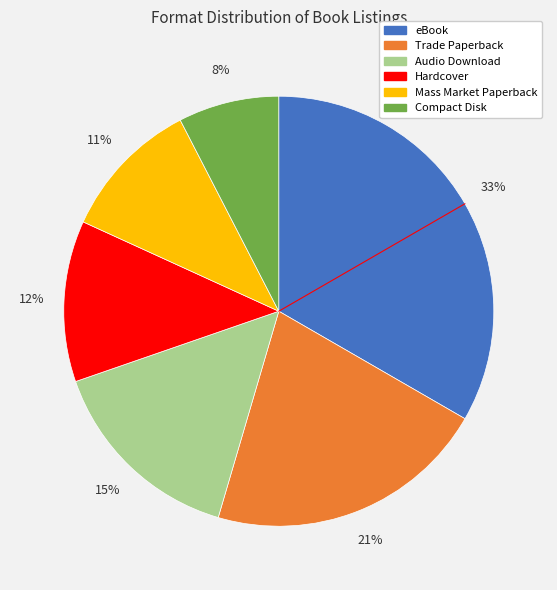

Is there any slice that represents more than half of the pie?

No